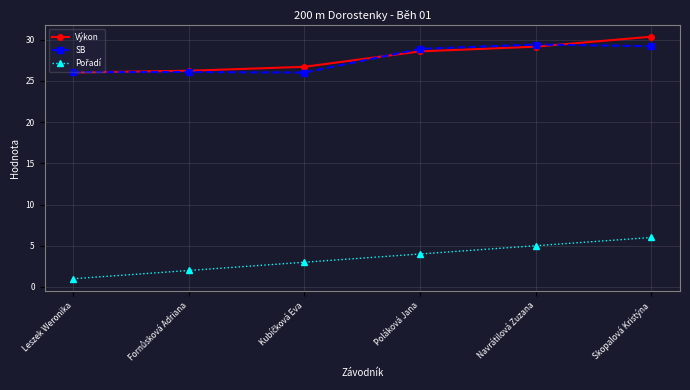

Which category has the lowest value across all series?

Leszek Weronika